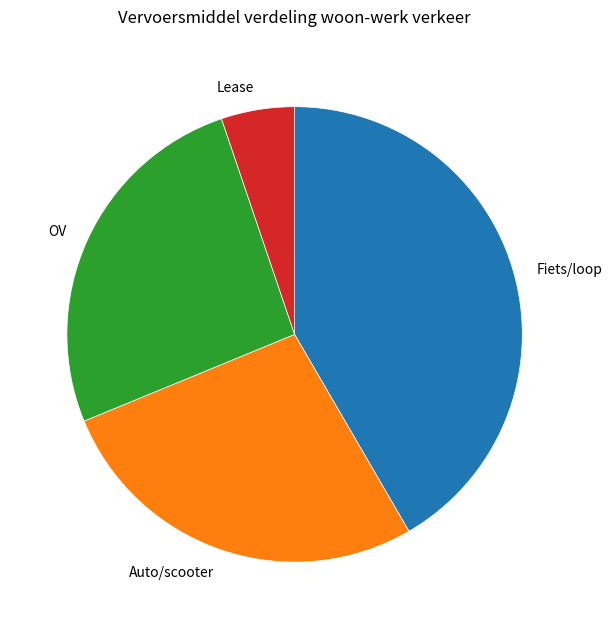

Is OV the majority of the pie?

No